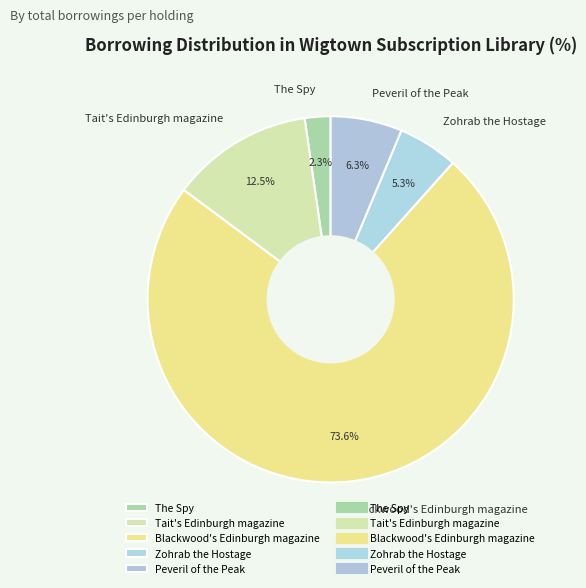

Is Blackwood's Edinburgh magazine the majority of the pie?

Yes